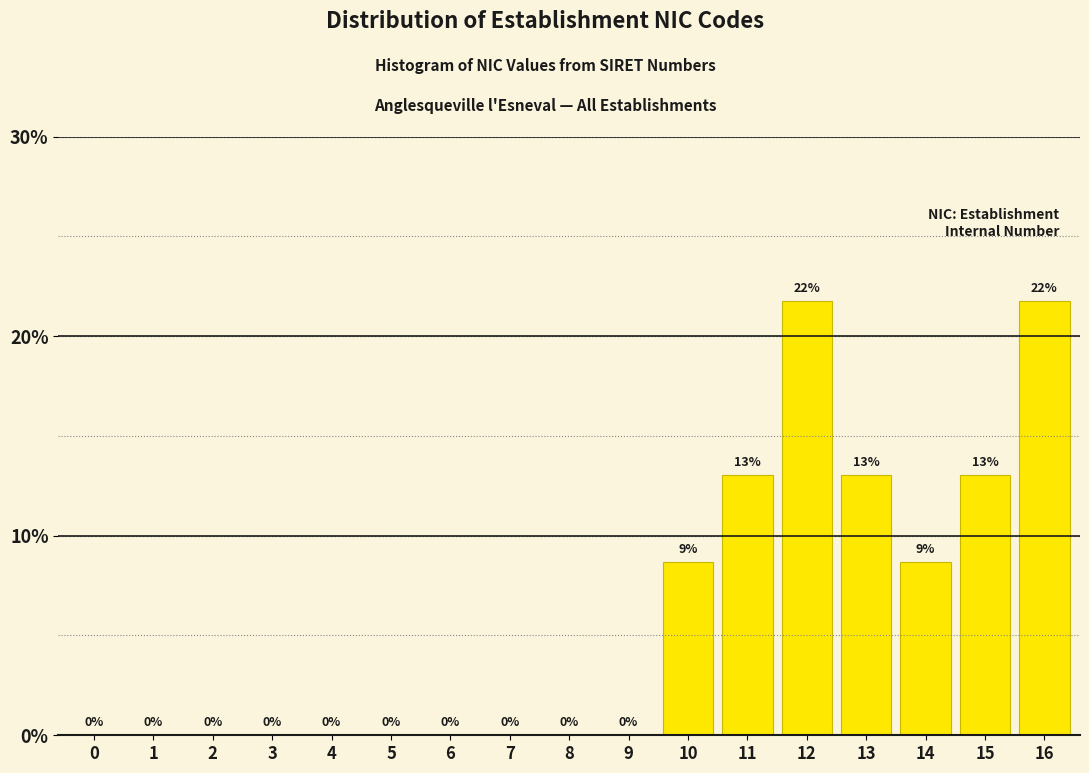

The value at 10 is 4.4. True or false?

False